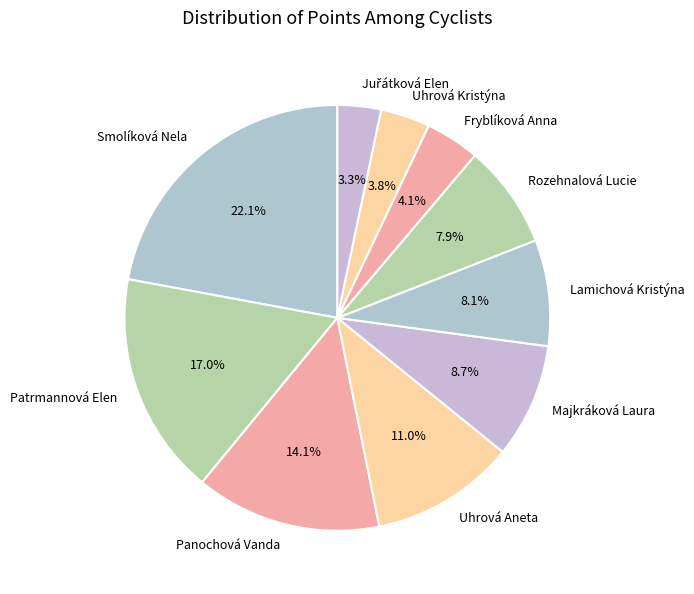

How much of the chart is everything except Uhrová Kristýna?

96.2%